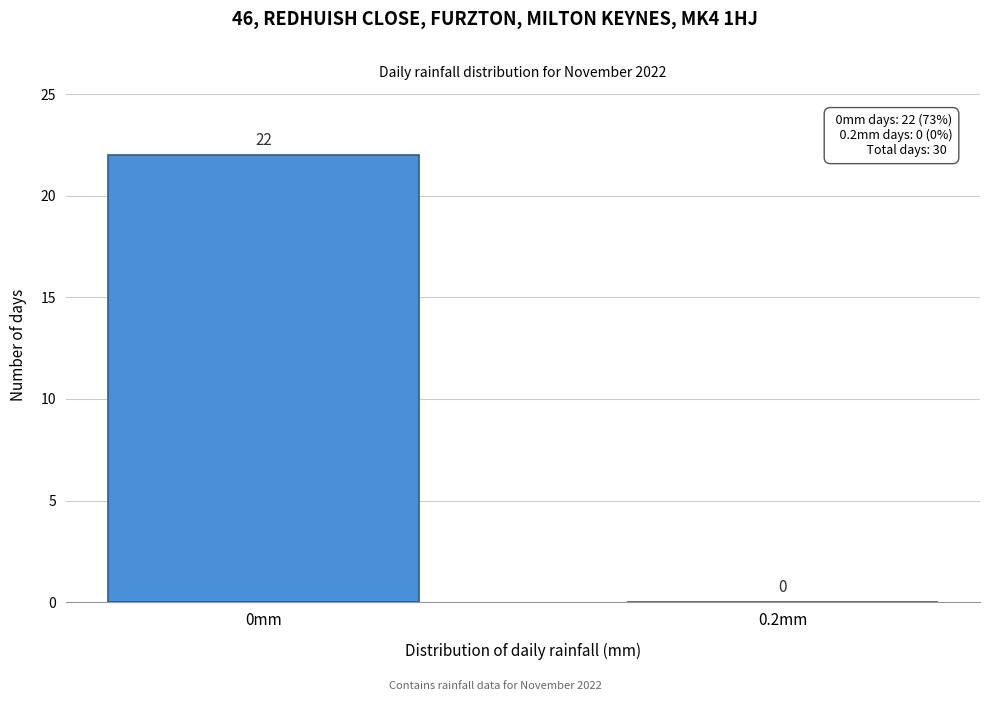

Reading right to left, list all the values displayed in this chart.

0.2mm=0	0mm=22